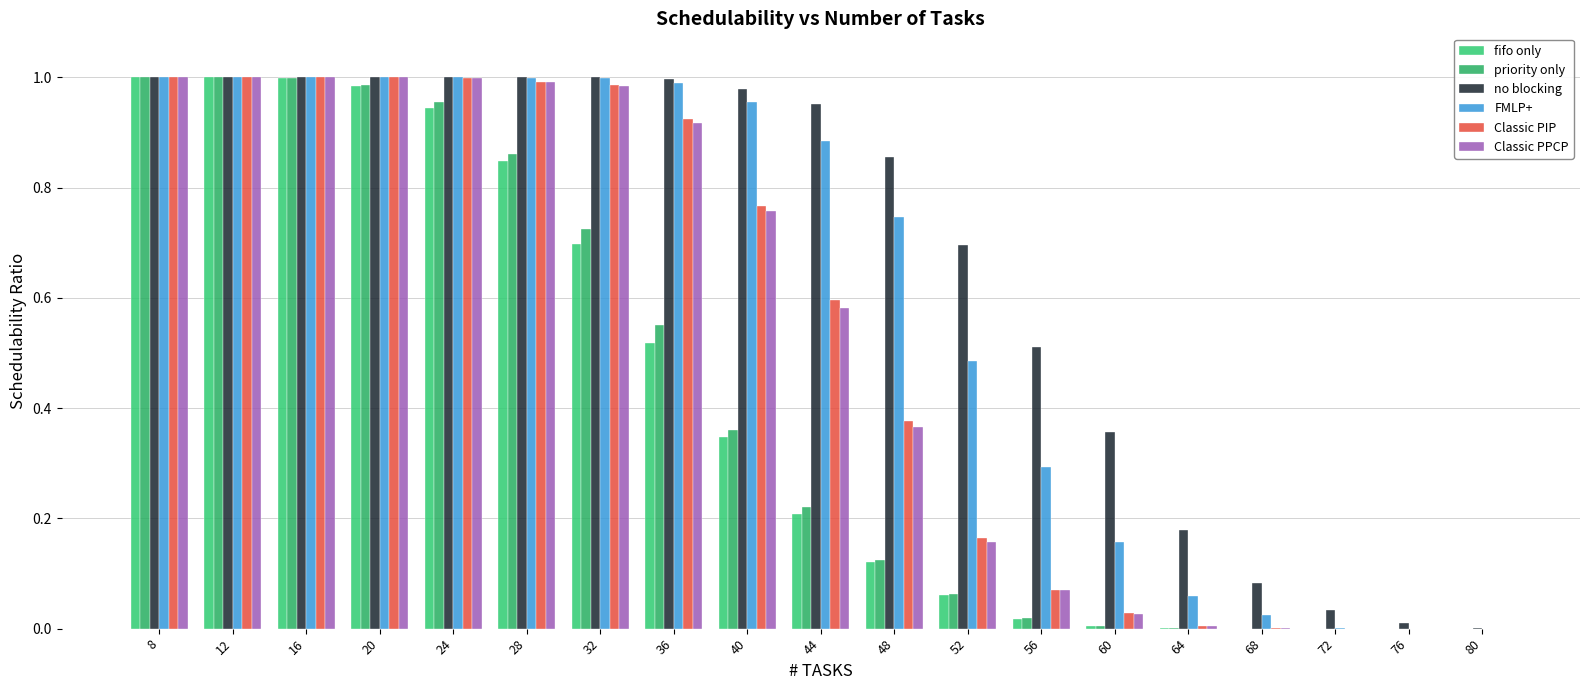

What is the sum of the no blocking values at 24 and 40?

2.0